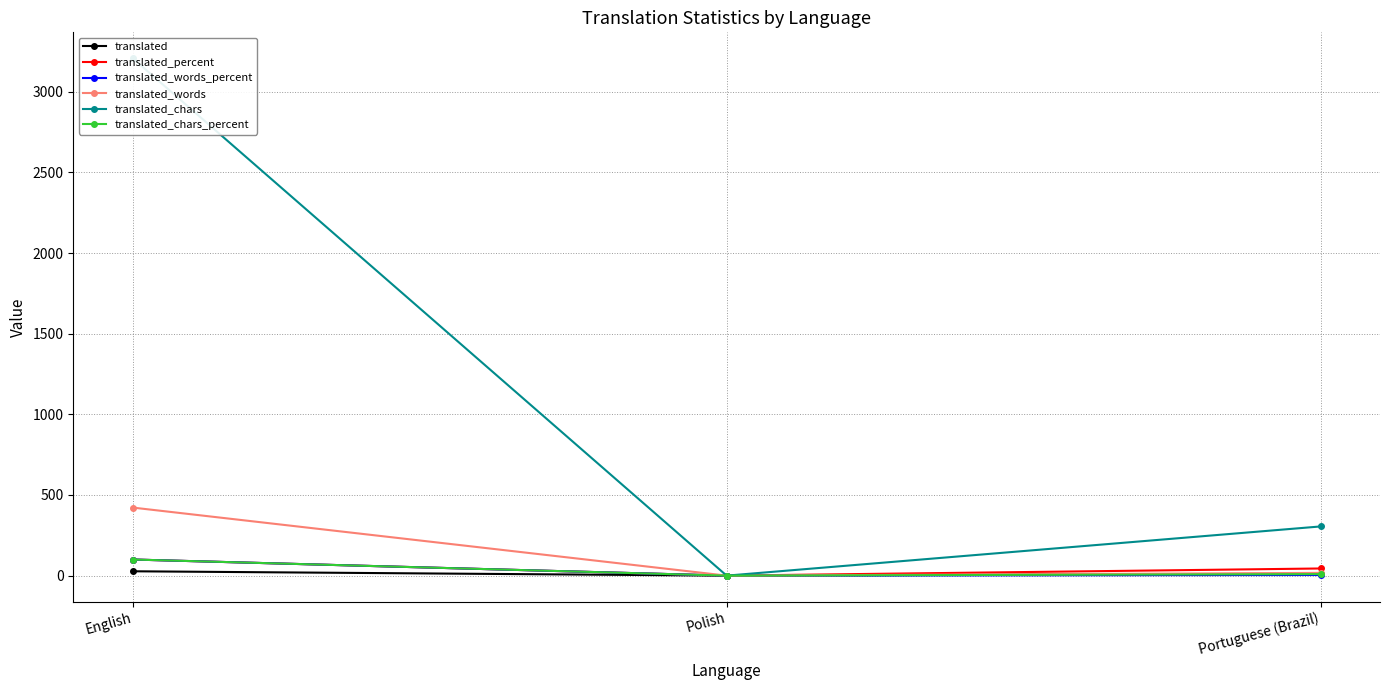

What is the average value of the translated_percent series?

48.1